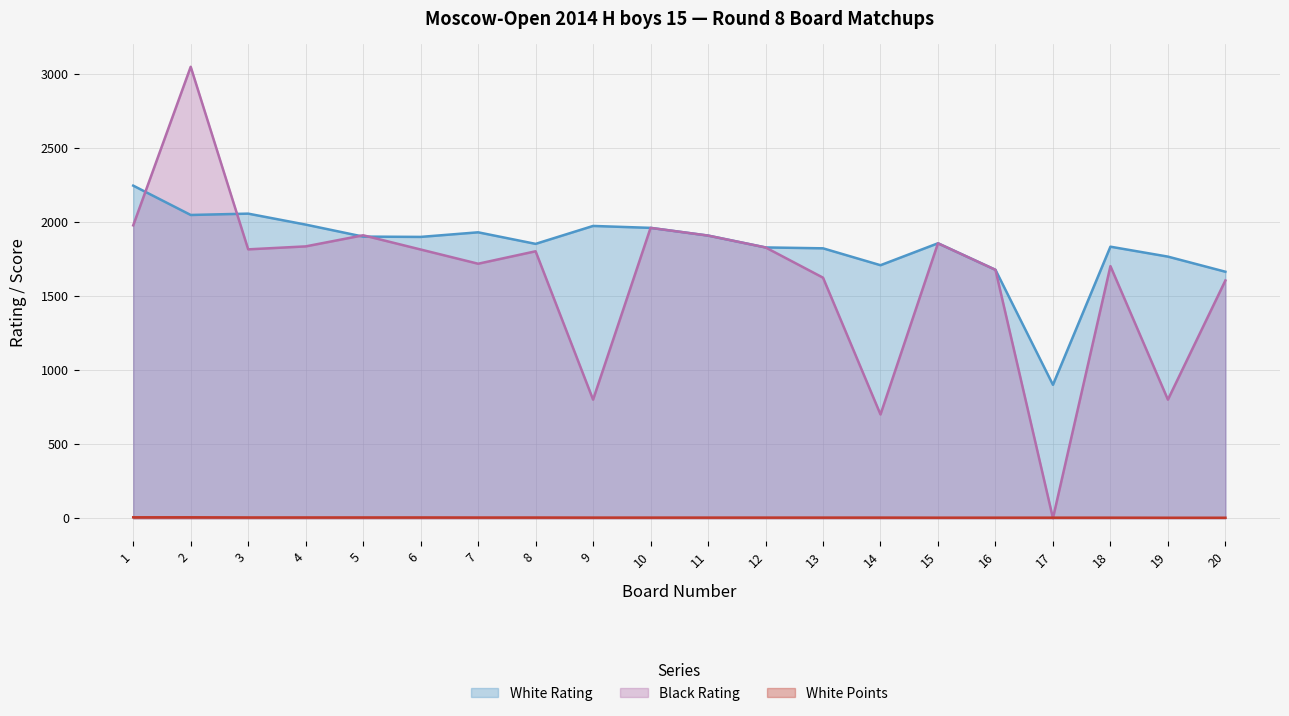

What is the lowest value of the White Rating series?

900.0